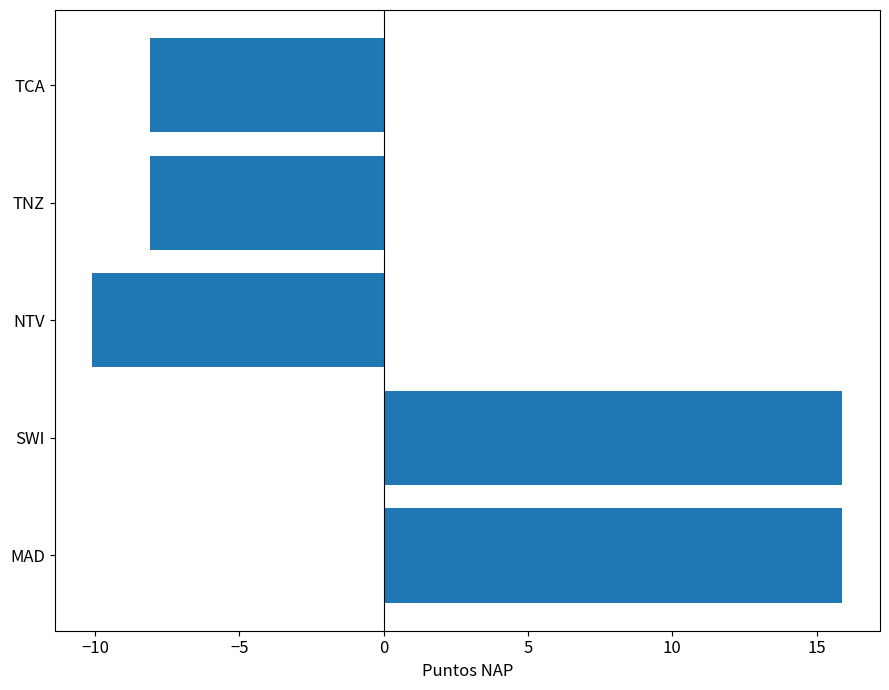

Reading bottom to top, extract all data points from this chart.

MAD=15.9	SWI=15.9	NTV=-10.1	TNZ=-8.1	TCA=-8.1